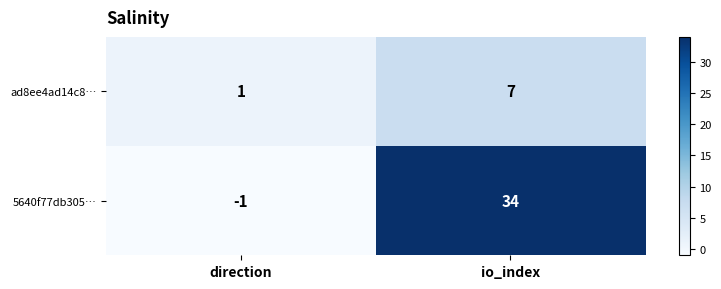

Which label corresponds to the largest value in the chart?

io_index